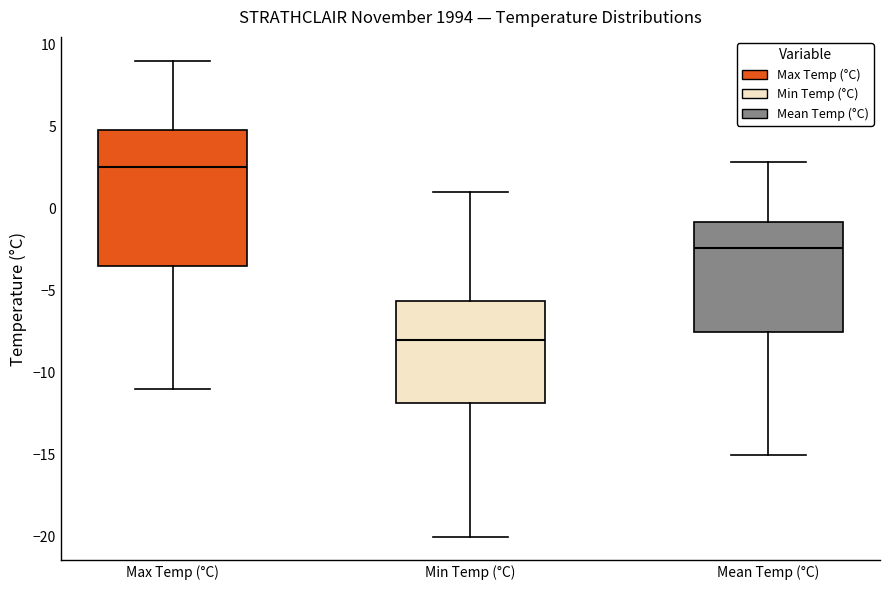

Comparing the boxes themselves (not the whiskers), which one is the tallest?

Max Temp (°C)